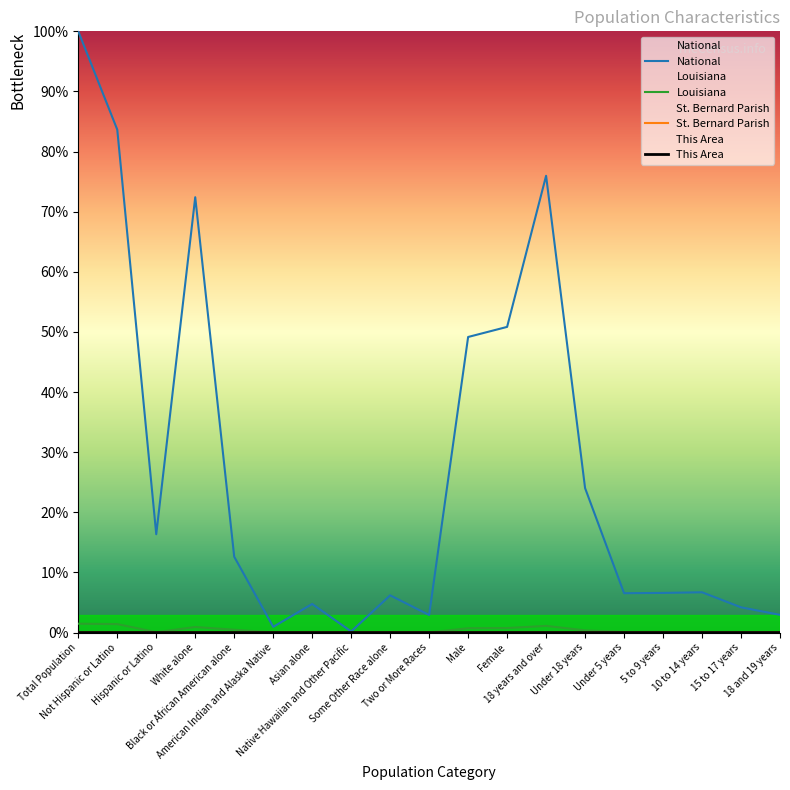

Reading left to right, what are all the values shown in this chart?

National: 100.0	83.7	16.3	72.4	12.6	0.9	4.8	0.2	6.2	2.9	49.2	50.8	76.0	24.0	6.5	6.6	6.7	4.2	2.9
Louisiana: 1.5	1.4	0.1	0.9	0.5	0.0	0.0	0.0	0.0	0.0	0.7	0.7	1.1	0.4	0.1	0.1	0.1	0.1	0.0
St. Bernard Parish: 0.0	0.0	0.0	0.0	0.0	0.0	0.0	0.0	0.0	0.0	0.0	0.0	0.0	0.0	0.0	0.0	0.0	0.0	0.0
This Area: 0.0	0.0	0.0	0.0	0.0	0.0	0.0	0.0	0.0	0.0	0.0	0.0	0.0	0.0	0.0	0.0	0.0	0.0	0.0